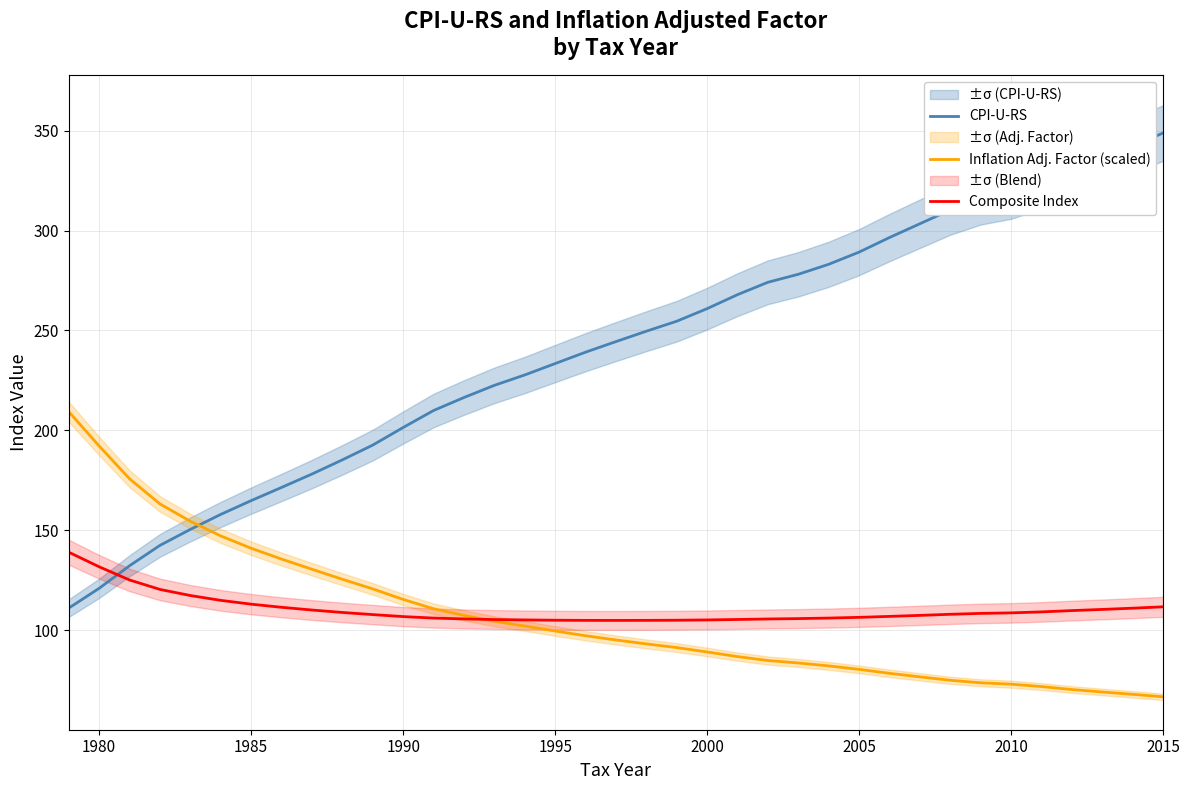

True or false: Inflation Adj. Factor (scaled) has a value of 72.9 at 2010.

True